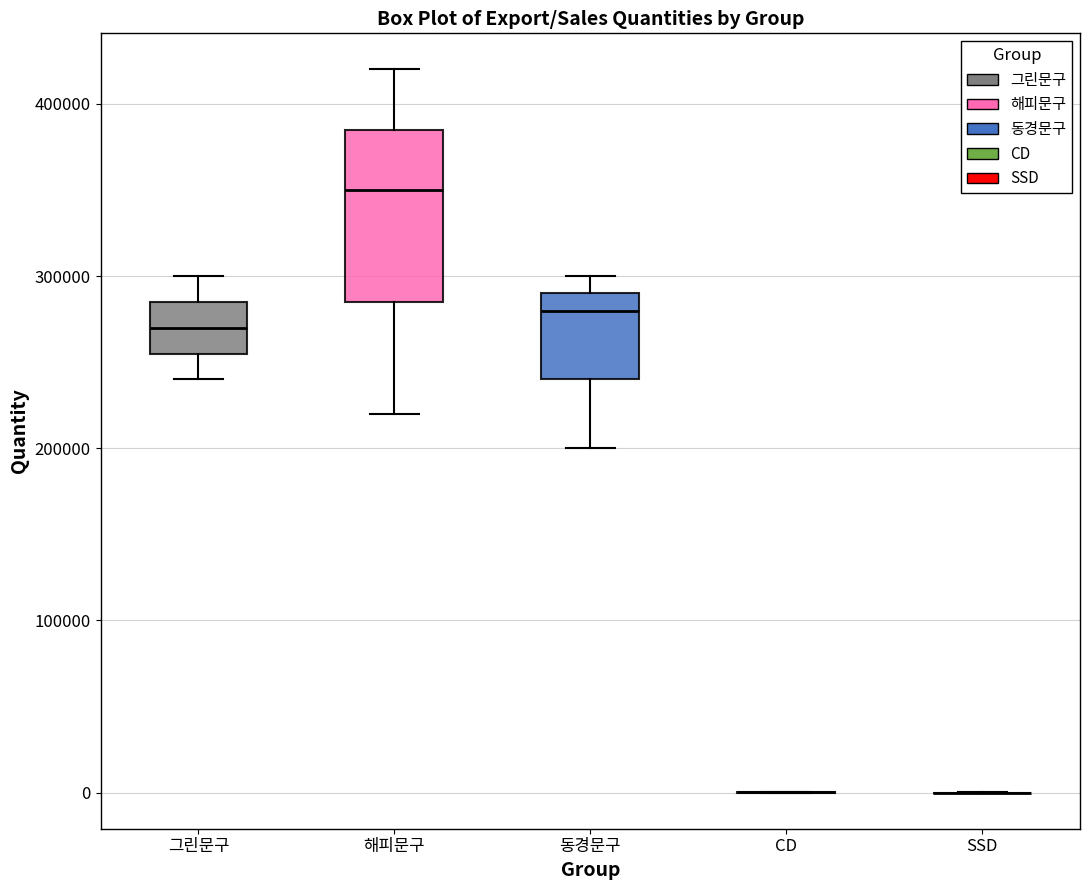

Reading left to right, transcribe this box plot: for each box, give where its median line is, the range the box spans, and where its two whiskers end, as read against the y-axis. The values are not printed on the chart, so give them approximately, as read against the axis.

그린문구: median 270000, box 260000 to 290000, whiskers 240000 to 300000
해피문구: median 350000, box 290000 to 390000, whiskers 220000 to 420000
동경문구: median 280000, box 240000 to 290000, whiskers 200000 to 300000
CD: box collapsed to a line at 0, whiskers 0 to 0
SSD: box collapsed to a line at 0, whiskers 0 to 0